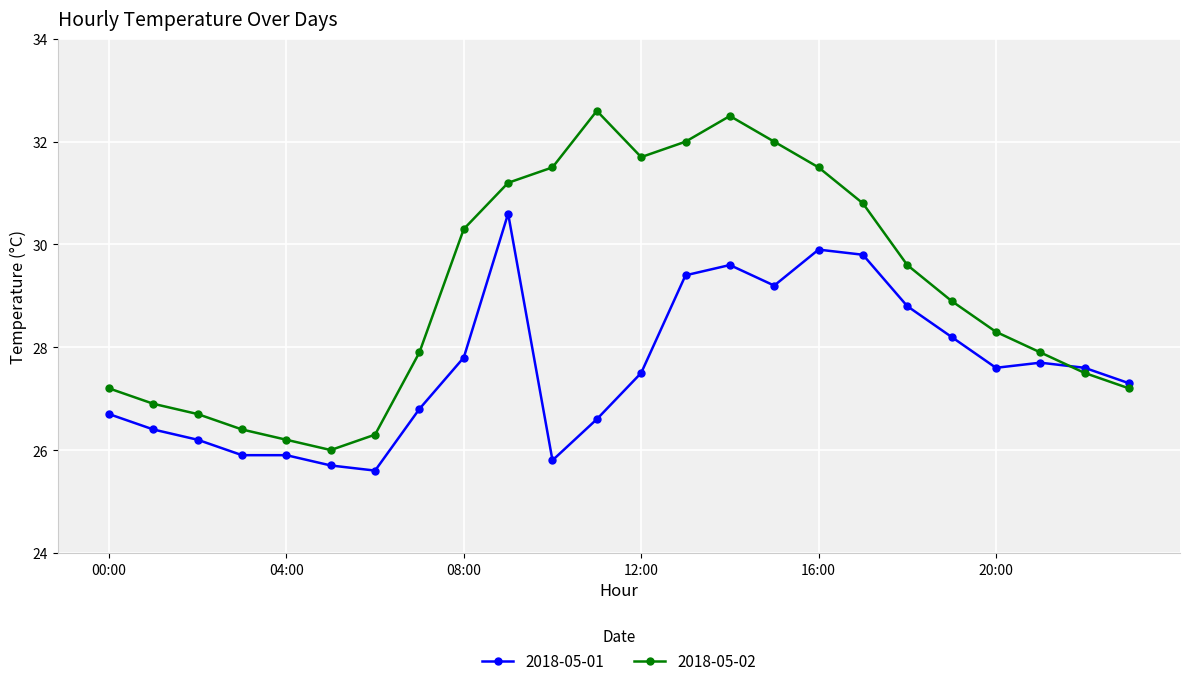

Which series has the largest range (max minus min)?

2018-05-02